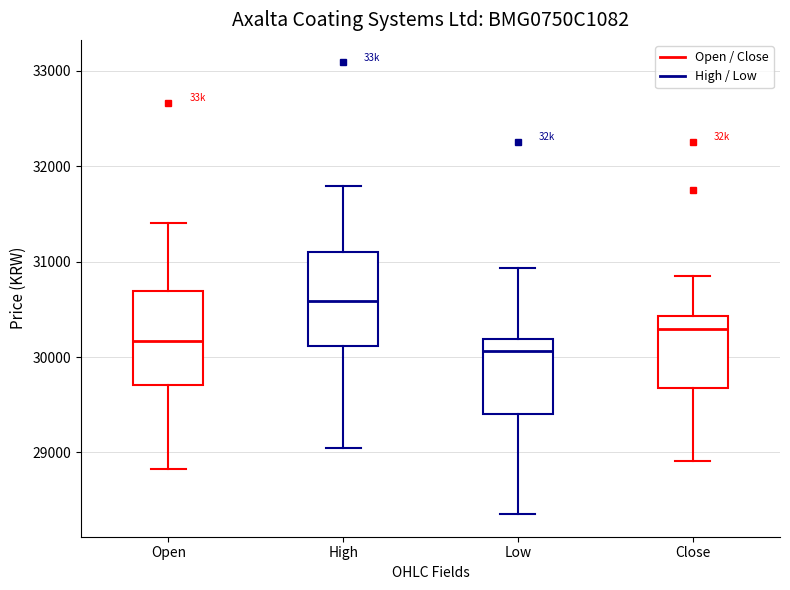

Reading left to right, read every box against the y-axis: the position of its median line, the range the box covers, and the ends of its whiskers. The values are not printed on the chart, so give them approximately, as read against the axis.

Open: median 30200, box 29700 to 30700, whiskers 28800 to 31400
High: median 30600, box 30100 to 31100, whiskers 29000 to 31800
Low: median 30100, box 29400 to 30200, whiskers 28400 to 30900
Close: median 30300, box 29700 to 30400, whiskers 28900 to 30800